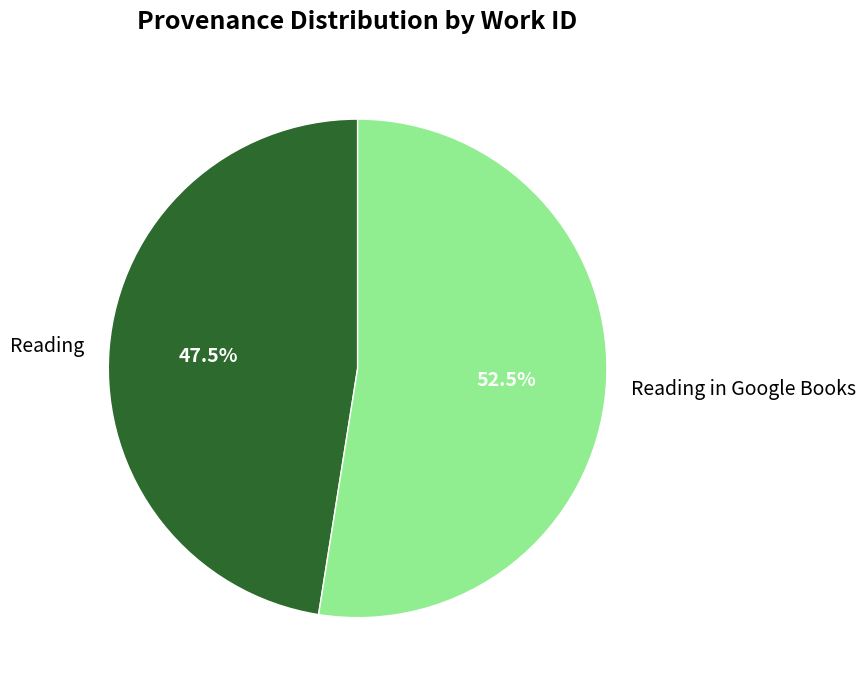

Rank the categories by value from highest to lowest.

Reading in Google Books, Reading